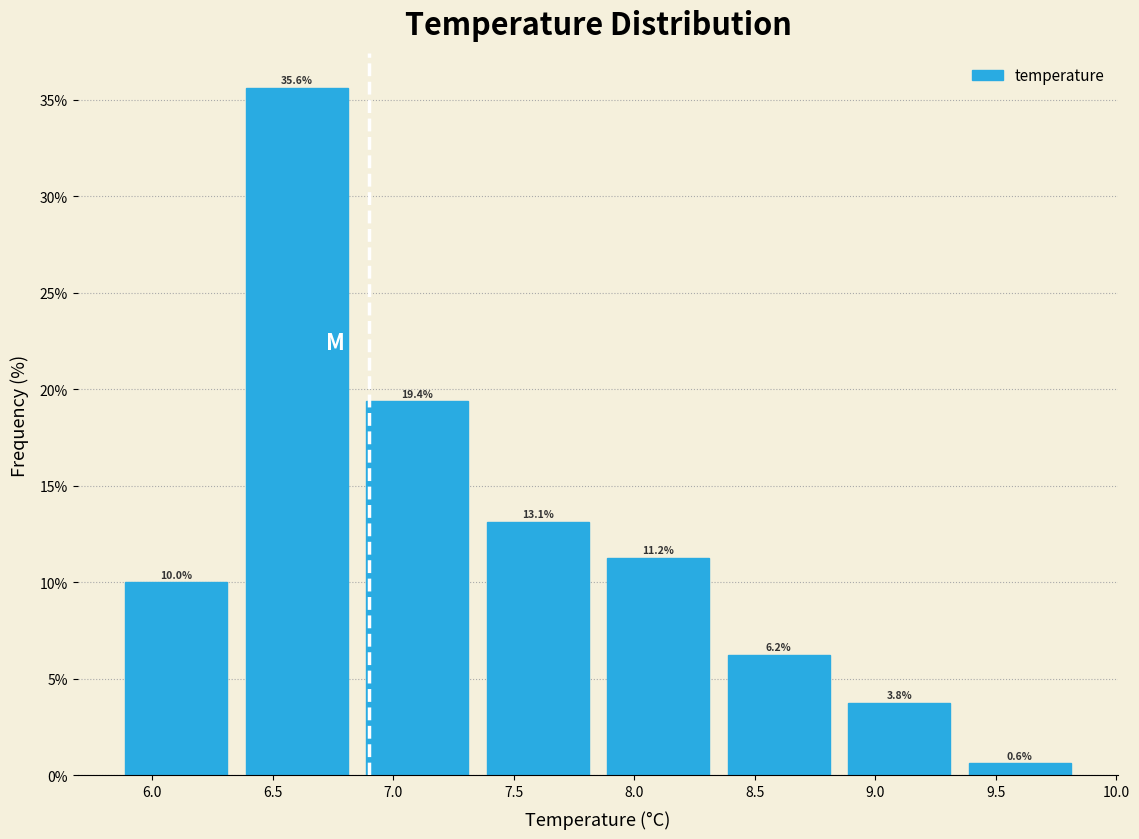

Reading left to right, transcribe this chart: for each bar, give the range it covers on the x-axis and its height.

5.85 to 6.35: 10.0
6.35 to 6.85: 35.6
6.85 to 7.35: 19.4
7.35 to 7.85: 13.1
7.85 to 8.35: 11.2
8.35 to 8.85: 6.2
8.85 to 9.35: 3.8
9.35 to 9.85: 0.6